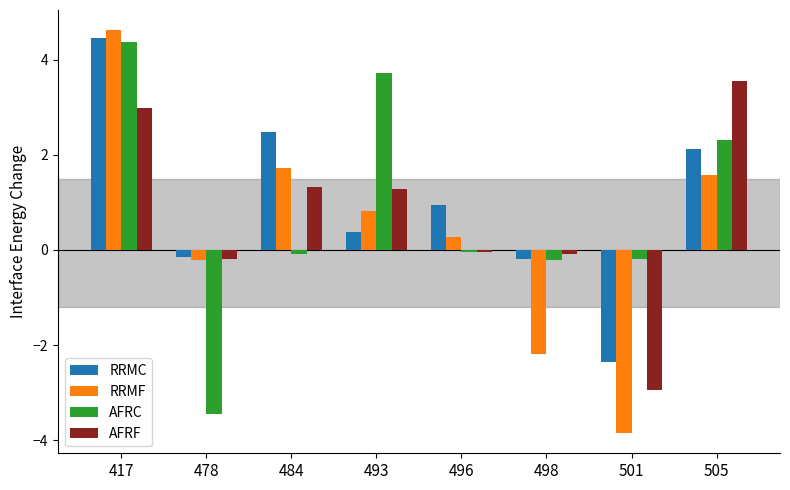

At which label does RRMF reach its minimum?

501